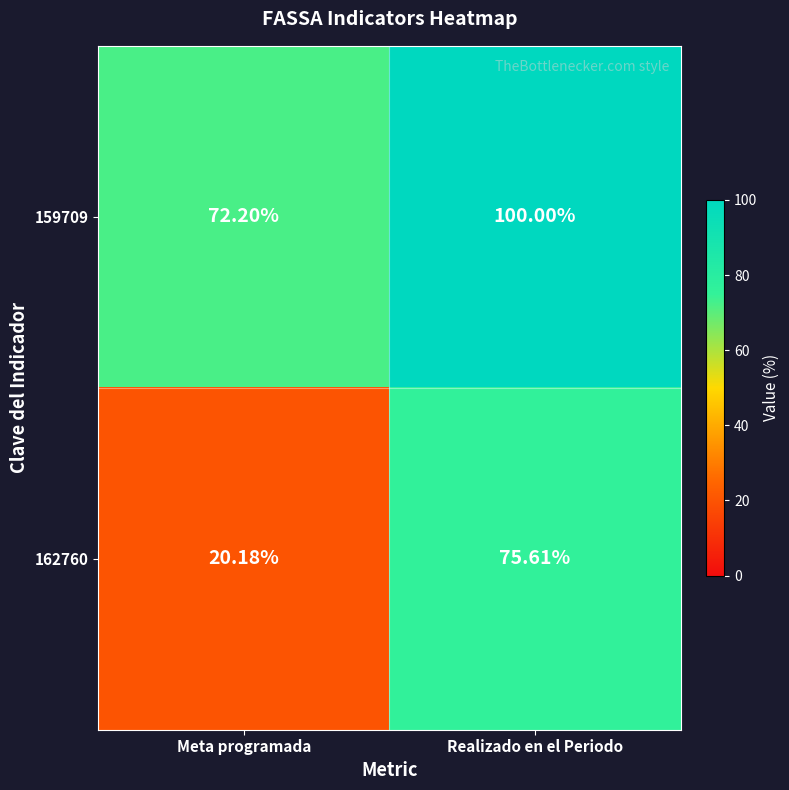

At which label does 159709 reach its peak?

Realizado en el Periodo